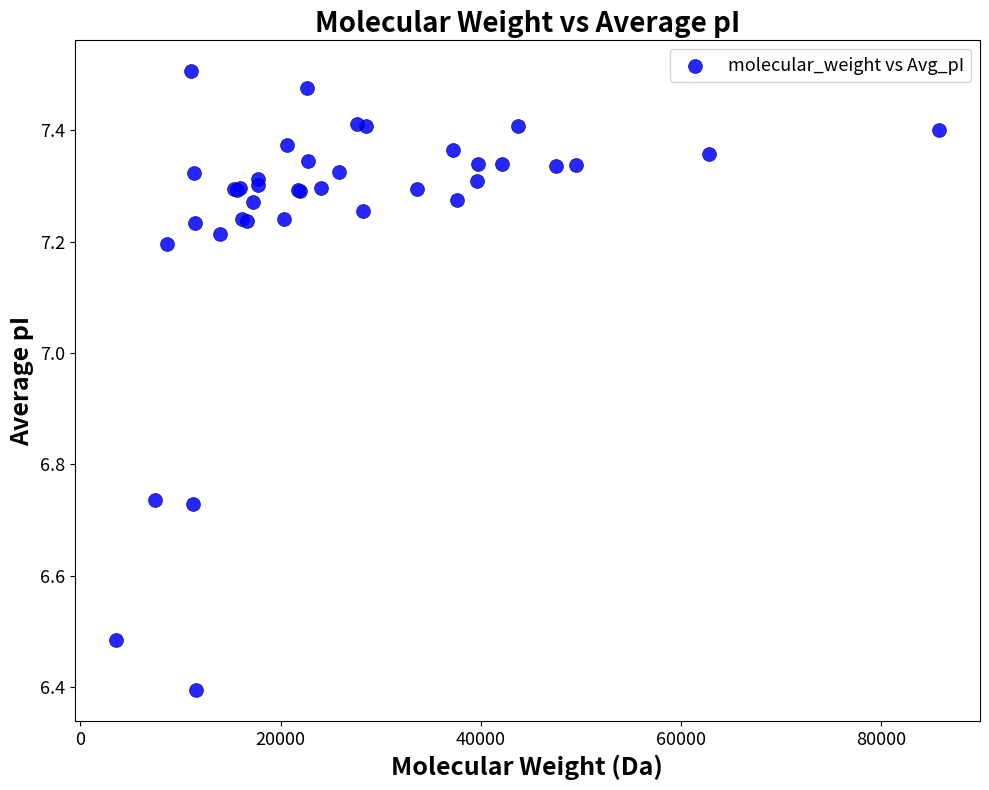

What Y value in the scatter plot is closest to 6?

6.4